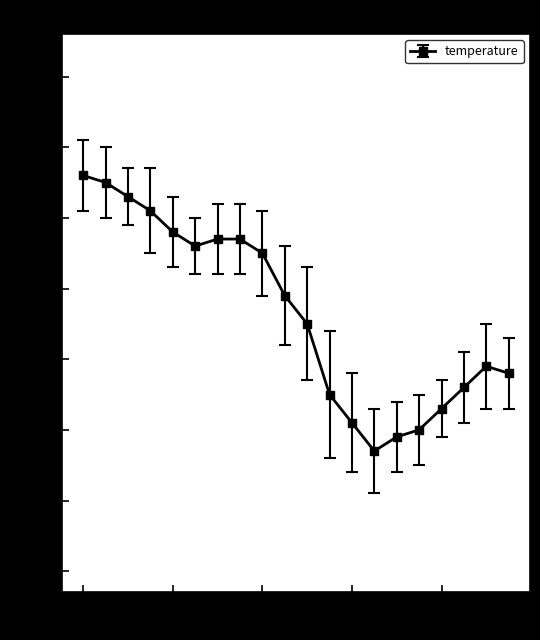

How many values are between 17 and 18?

20